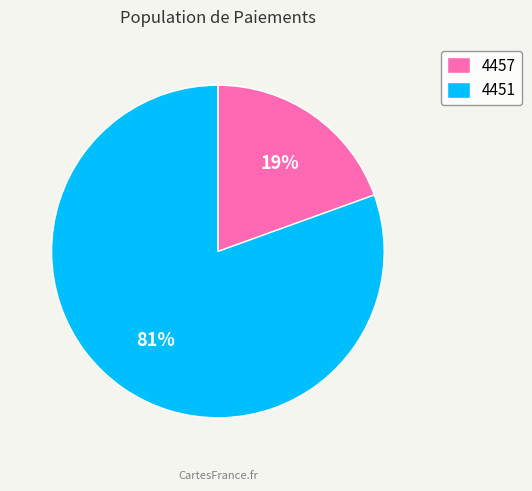

To the nearest percent, what percentage of the pie is 4451?

81%